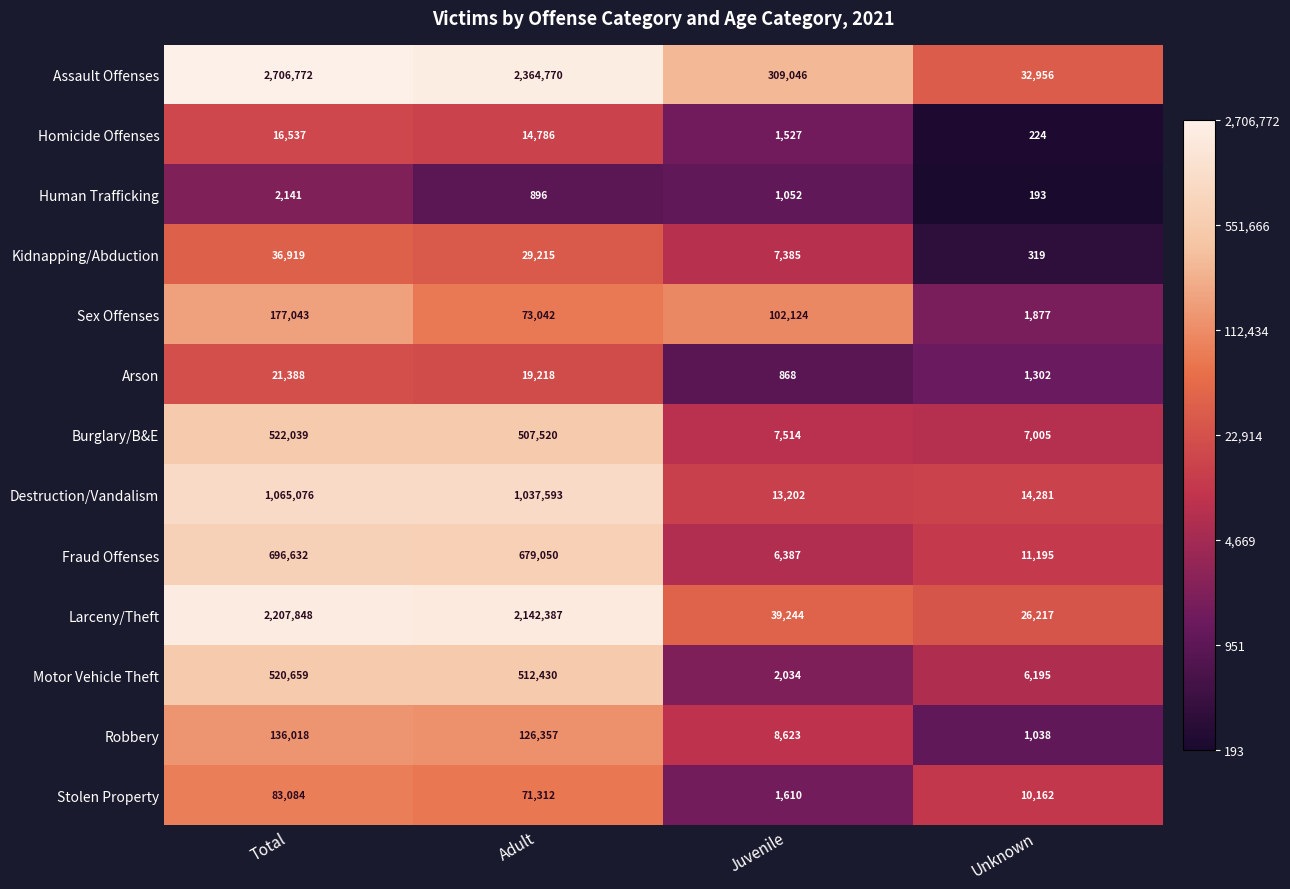

Read the Fraud Offenses value at Adult.

679050